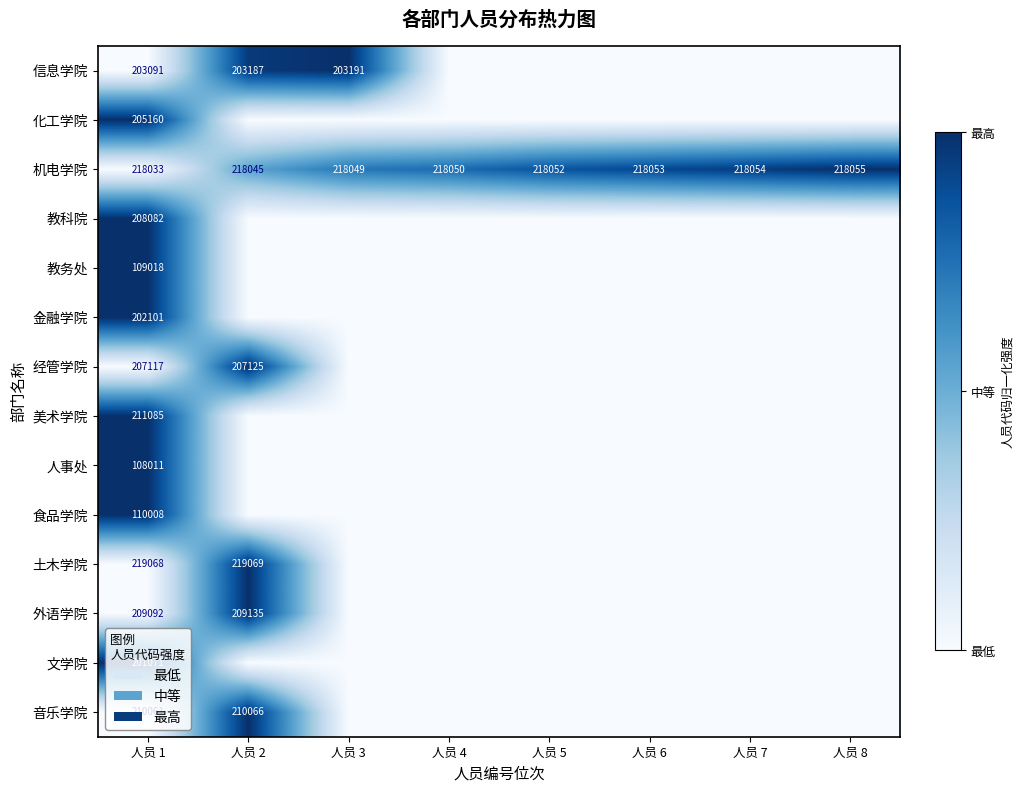

The value of 金融学院 at 人员 1 is 202101. True or false?

True